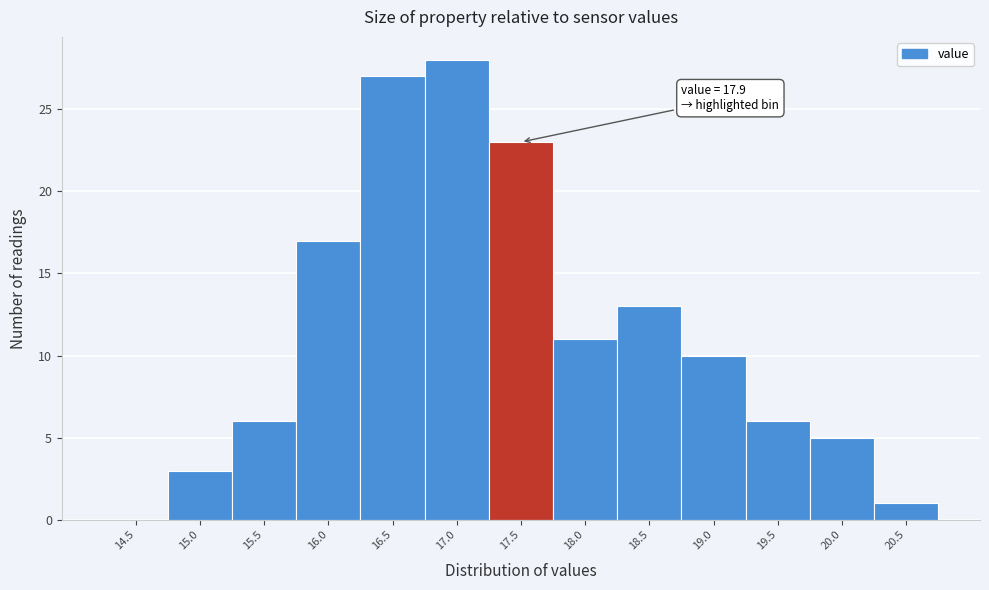

Reading right to left, extract all data points from this chart.

20.5=1	20.0=5	19.5=6	19.0=10	18.5=13	18.0=11	17.5=23	17.0=28	16.5=27	16.0=17	15.5=6	15.0=3	14.5=0